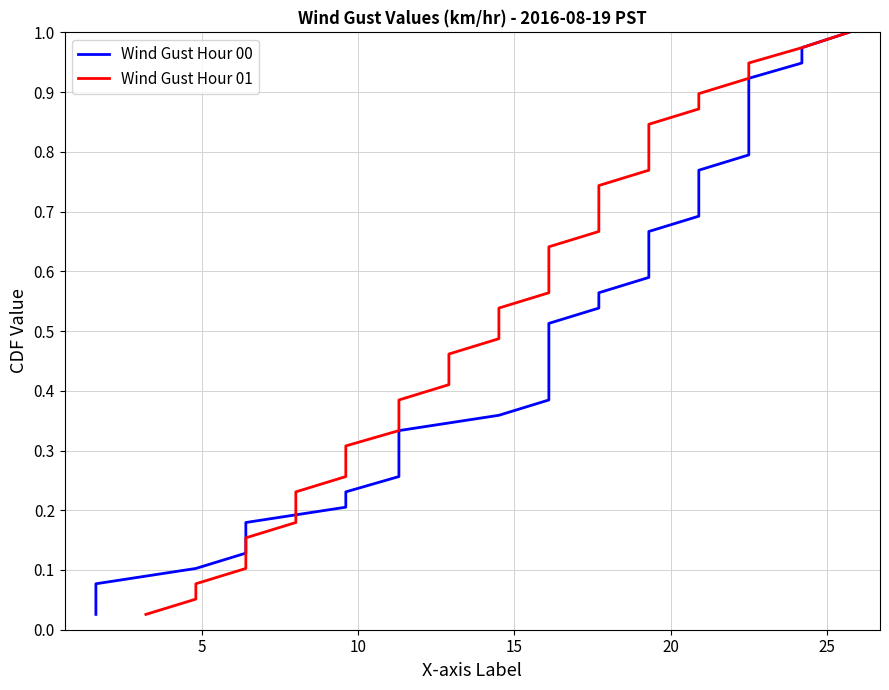

The value of Wind Gust Hour 00 at 21 is 1.0. True or false?

False